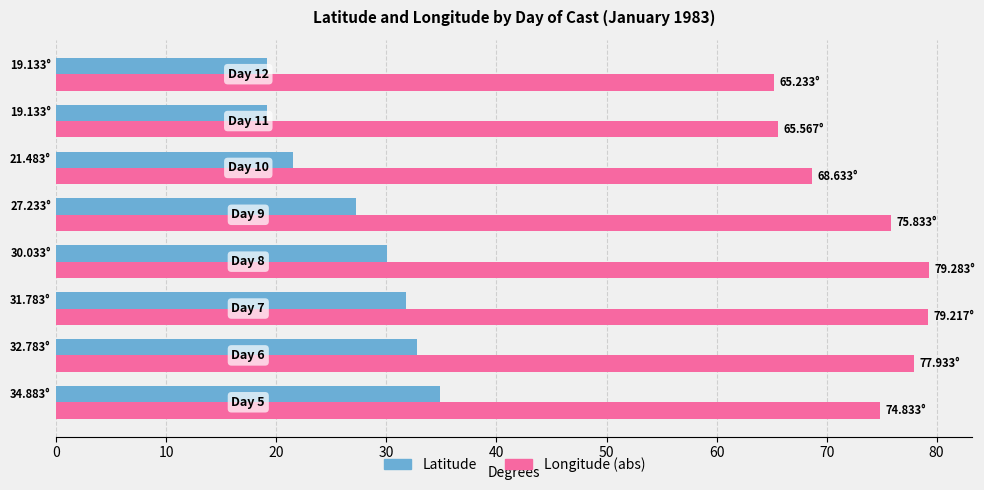

What are all the series names shown in the legend?

Latitude, Longitude (abs)